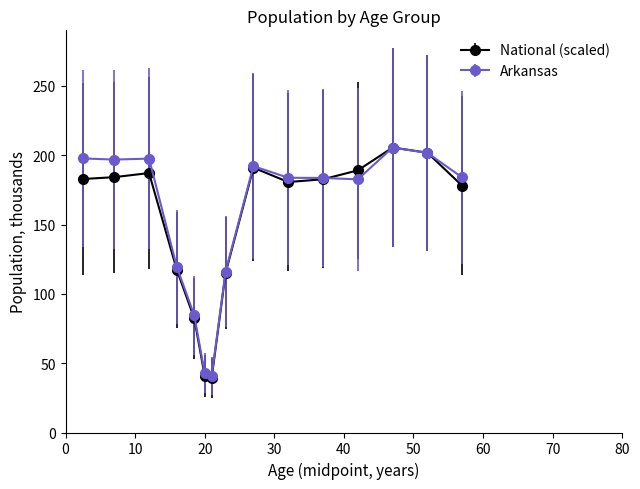

What is the smallest value displayed?

39.4